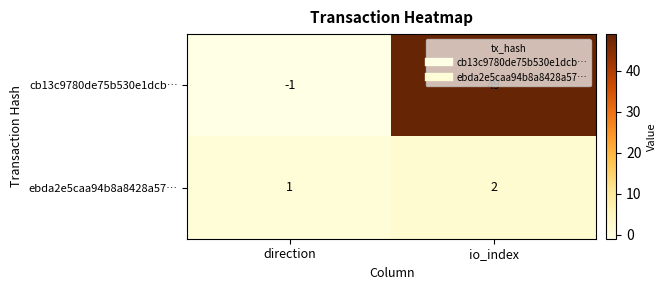

What is the total value across all series at io_index?

51